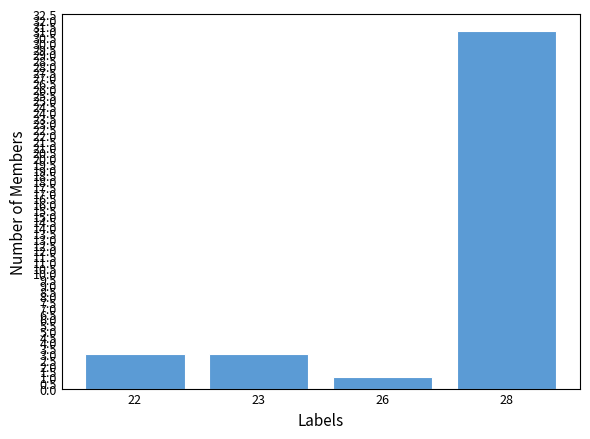

How many bars are there in total?

4